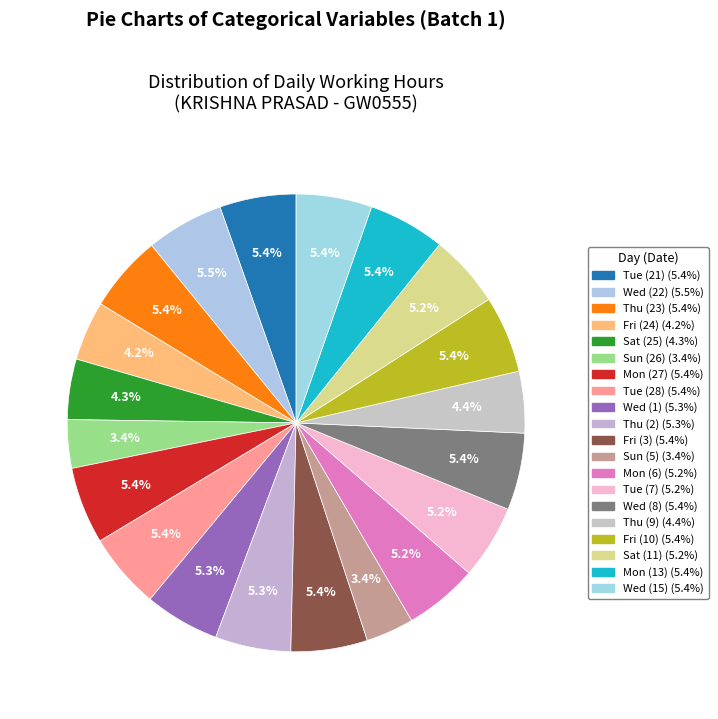

What percentage is the Thu (23) slice, to the nearest percent?

5%